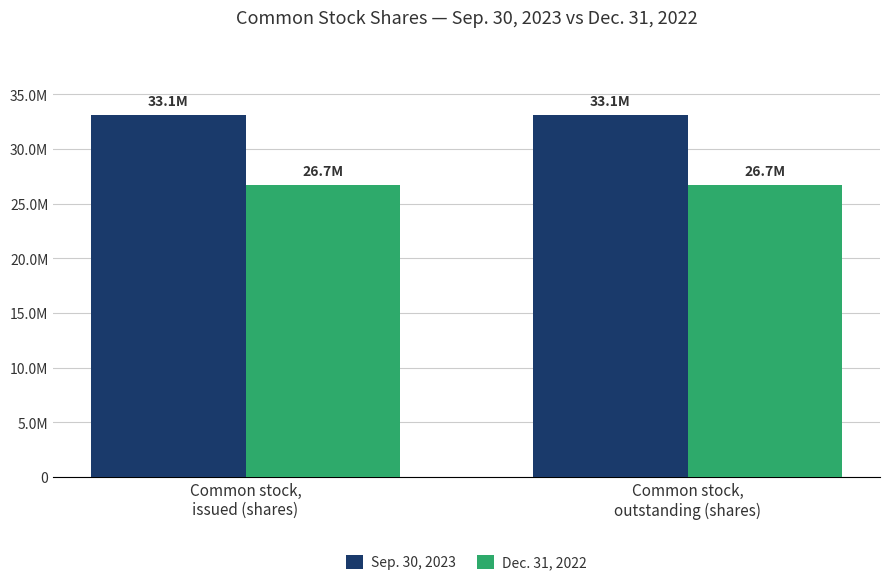

What is the approximate value of Sep. 30, 2023 at Common stock,
outstanding (shares)?

33104087